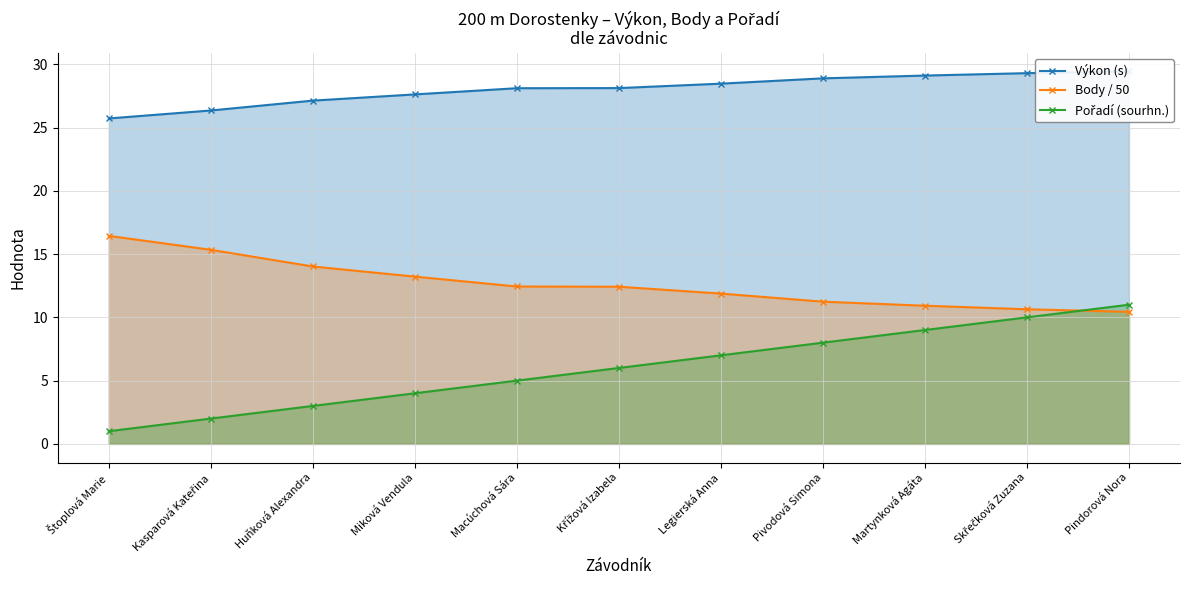

Reading left to right, transcribe all the data shown in this chart.

Výkon (s): Štoplová Marie=25.7	Kasparová Kateřina=26.4	Huňková Alexandra=27.1	Miková Vendula=27.6	Macúchová Sára=28.1	Křížová Izabela=28.1	Legierská Anna=28.5	Pivodová Simona=28.9	Martynková Agáta=29.1	Skřečková Zuzana=29.3	Pindorová Nora=29.4
Body / 50: Štoplová Marie=16.4	Kasparová Kateřina=15.3	Huňková Alexandra=14.0	Miková Vendula=13.2	Macúchová Sára=12.4	Křížová Izabela=12.4	Legierská Anna=11.9	Pivodová Simona=11.2	Martynková Agáta=10.9	Skřečková Zuzana=10.6	Pindorová Nora=10.4
Pořadí (sourhn.): Štoplová Marie=1.0	Kasparová Kateřina=2.0	Huňková Alexandra=3.0	Miková Vendula=4.0	Macúchová Sára=5.0	Křížová Izabela=6.0	Legierská Anna=7.0	Pivodová Simona=8.0	Martynková Agáta=9.0	Skřečková Zuzana=10.0	Pindorová Nora=11.0